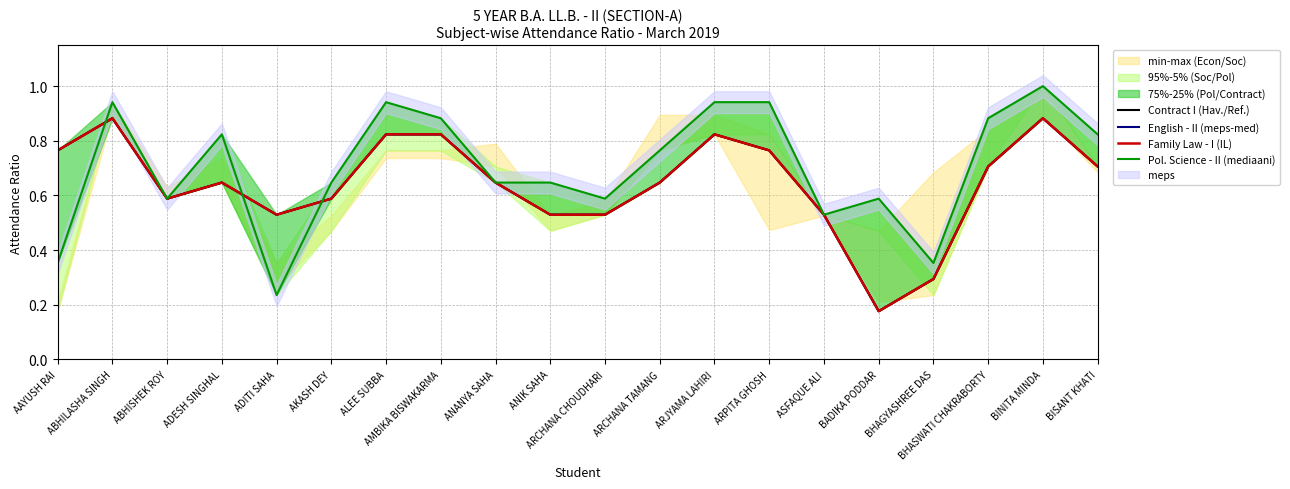

True or false: Contract I (Hav./Ref.) and Family Law - I (IL) intersect in this chart.

False